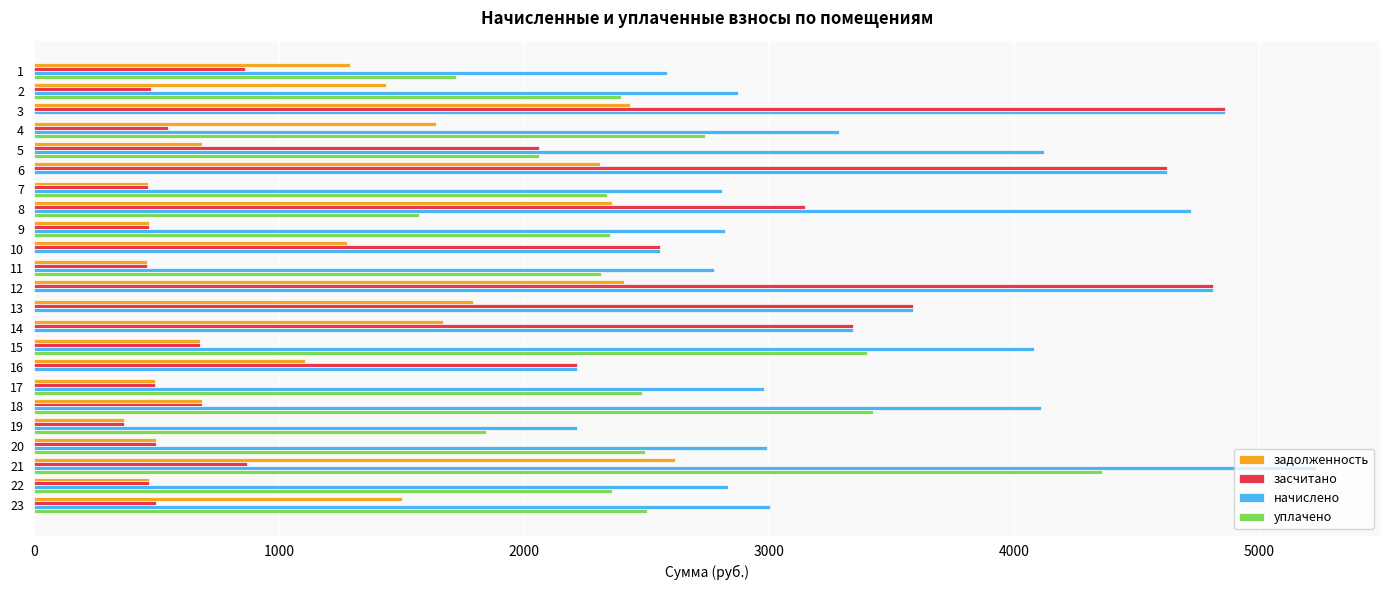

Count the number of categories in the chart.

23